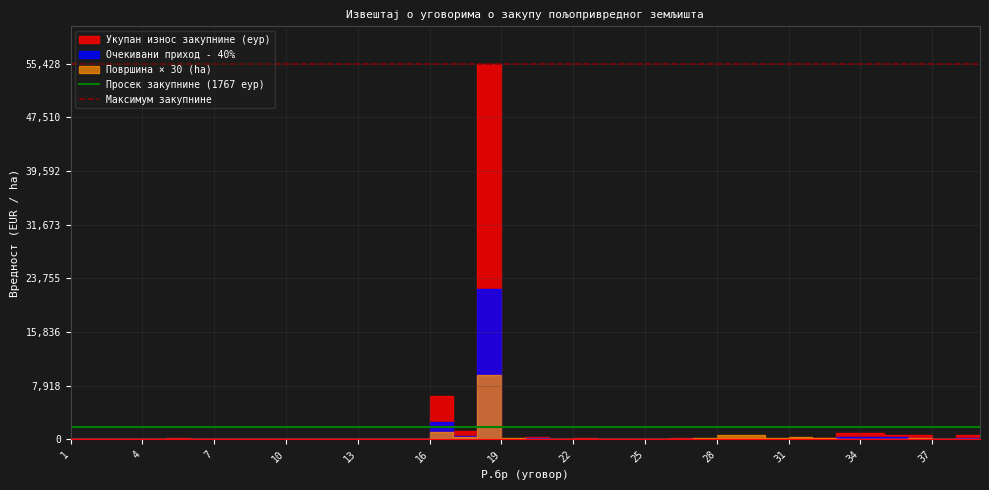

The Просек закупнине (1767 еур) series shows 2898.2 at 1. True or false?

False